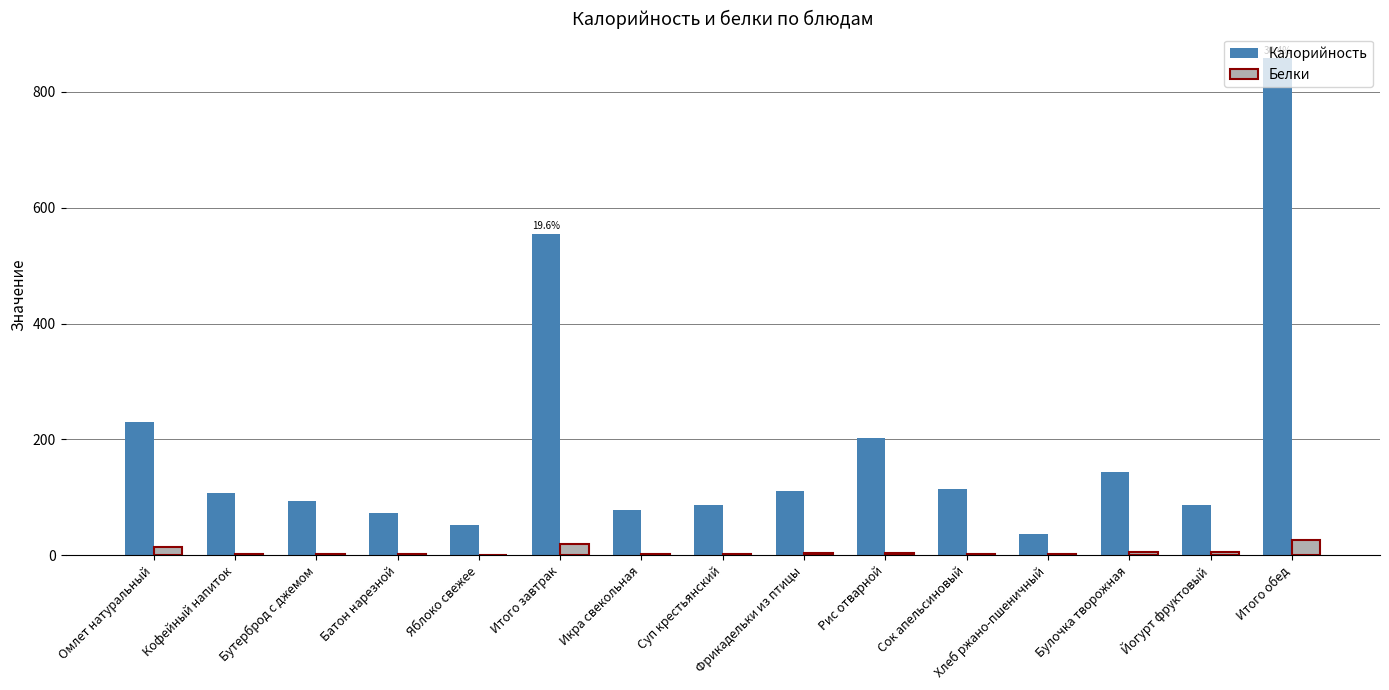

What is the sum of the Белки values at Фрикадельки из птицы and Батон нарезной?

6.2